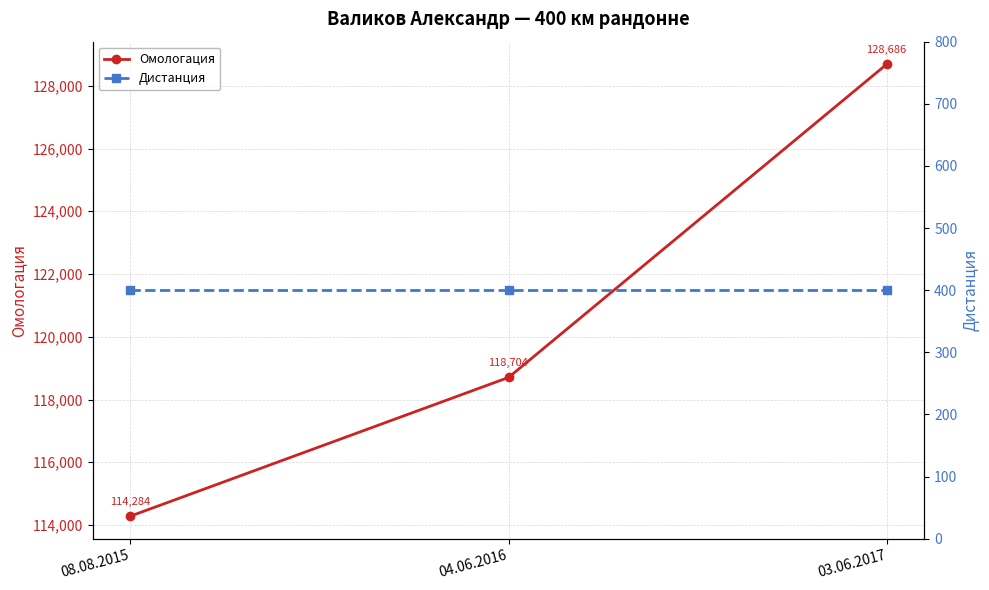

Reading left to right, extract all data points from this chart.

Омологация: 114284	118704	128686
Дистанция: 400	400	400